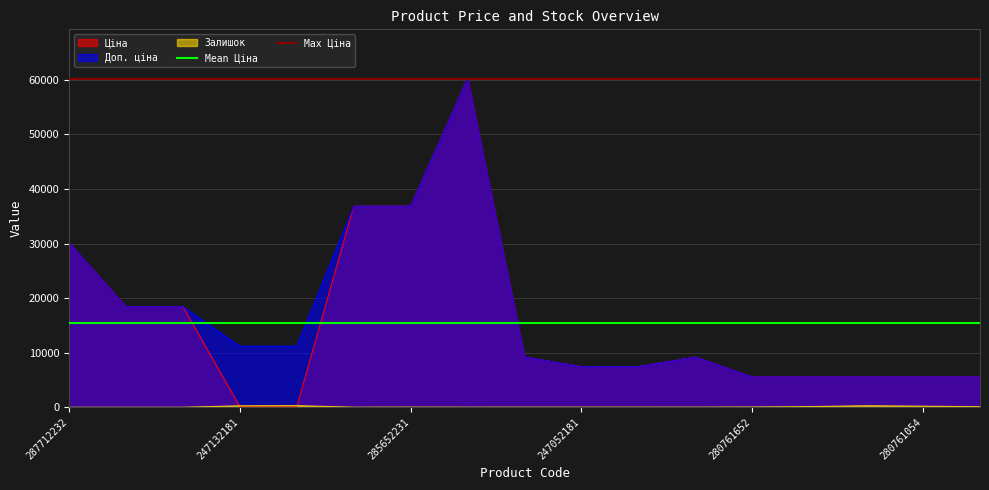

True or false: Max Ціна has a value of 60205.6 at 287712232.

True